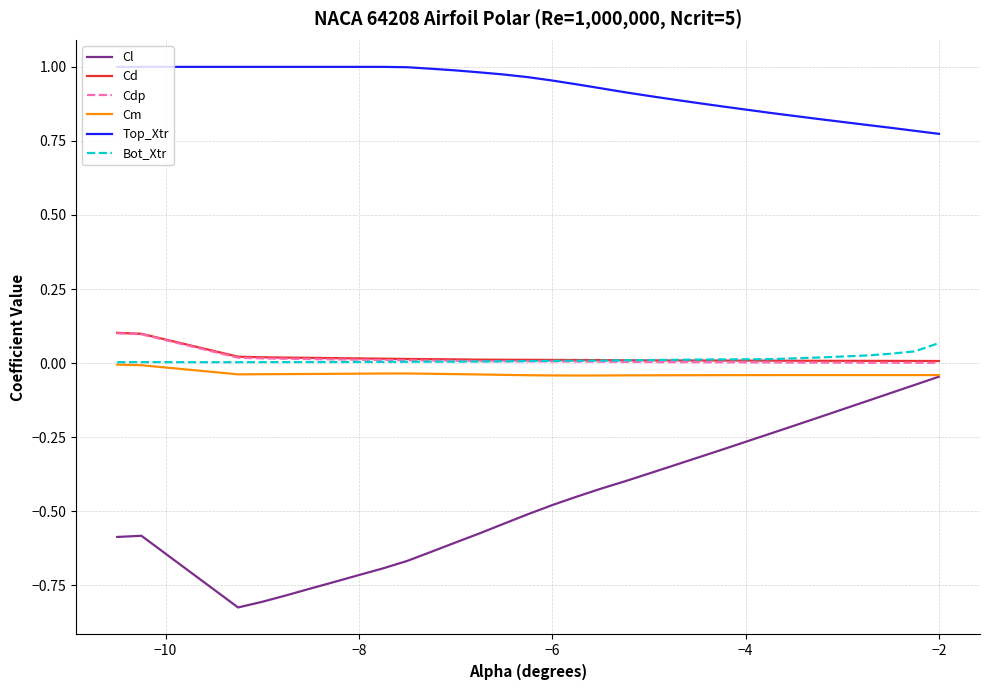

Which series has the largest total across all categories?

Top_Xtr